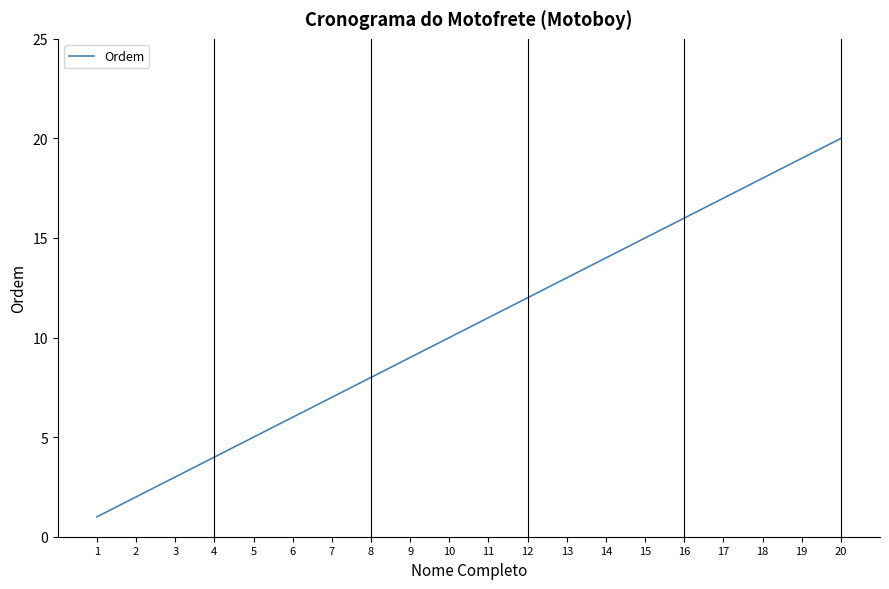

Reading right to left, list all the values displayed in this chart.

20	19	18	17	16	15	14	13	12	11	10	9	8	7	6	5	4	3	2	1